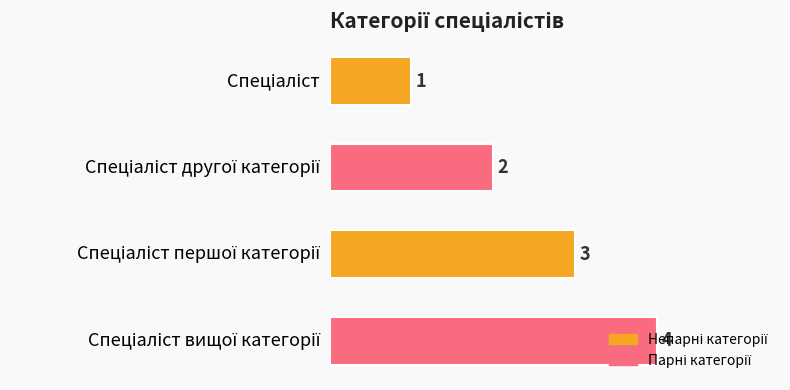

What is the value of the 2nd bar from the top?

2